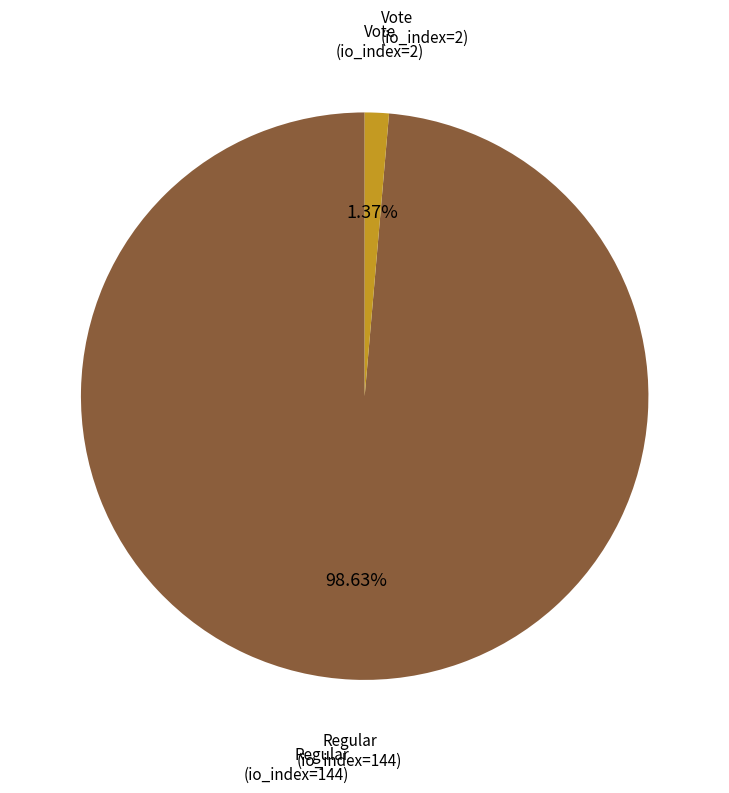

What is the largest slice in the pie chart?

Regular (io_index=144)